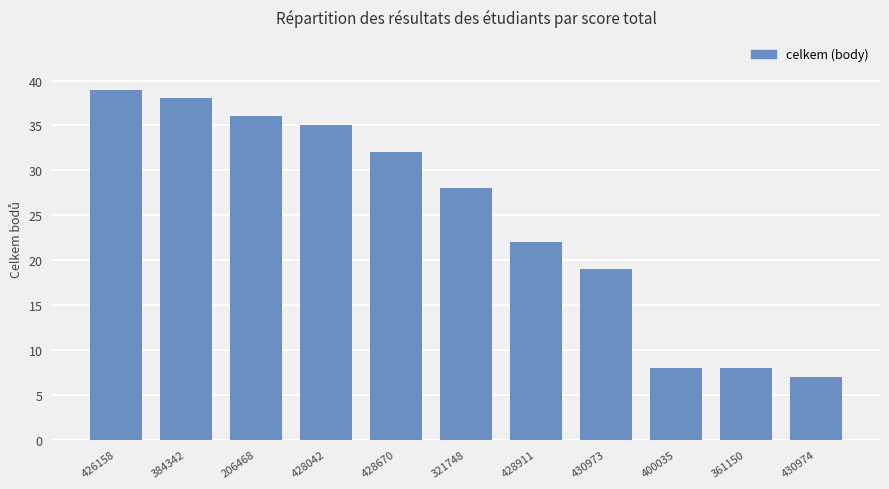

The chart shows a value of 35 at 428911. True or false?

False